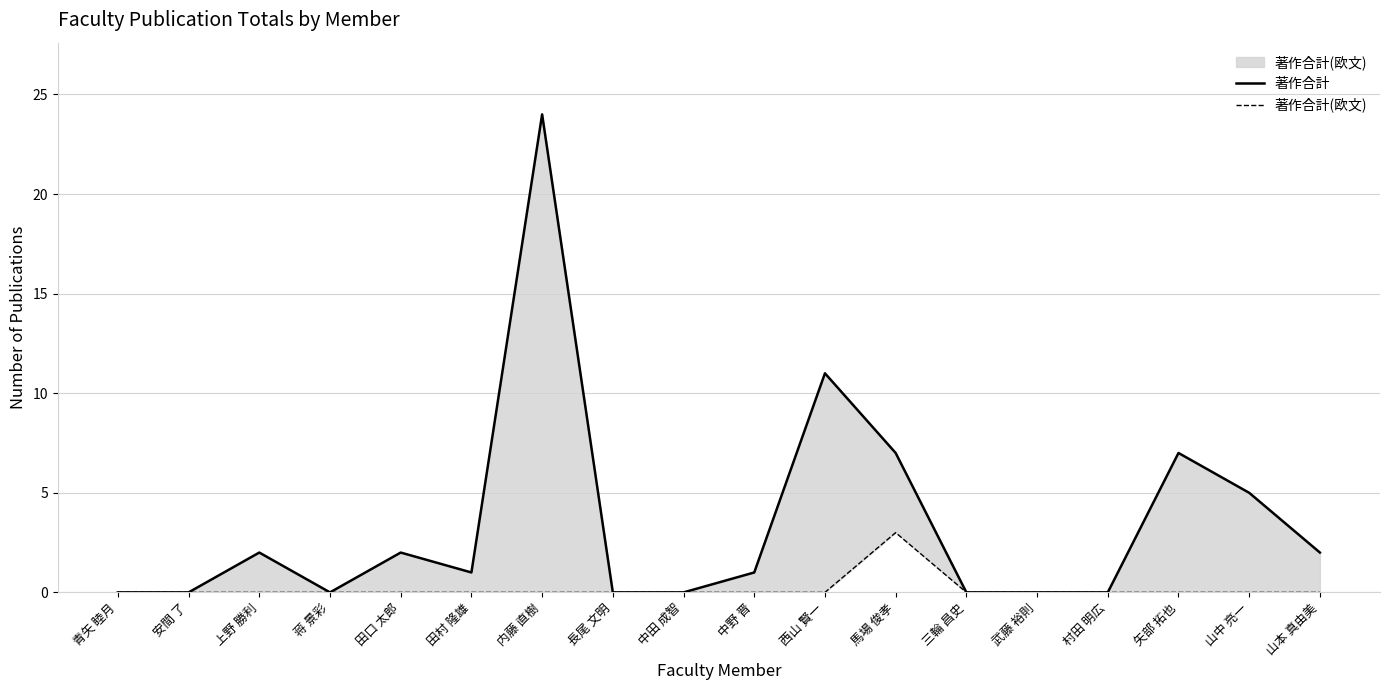

Is the value of 著作合計 at 内藤 直樹 greater than the value of 著作合計(欧文) at 蒋 景彩?

Yes